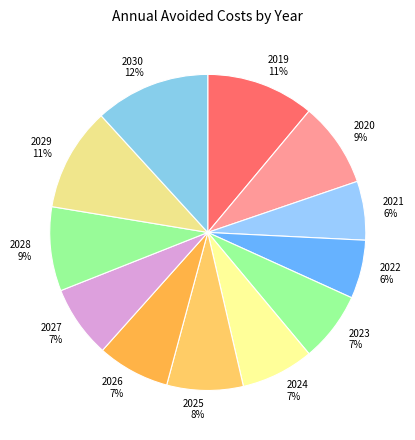

What is the largest slice in the pie chart?

2030